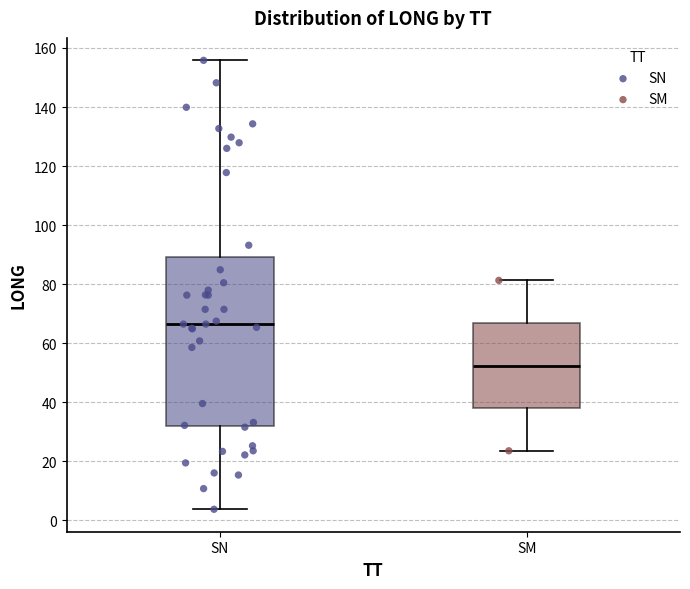

Where is the upper edge of the box for SN on the y-axis? The values are not printed on the chart, so give them approximately, as read against the axis.

90